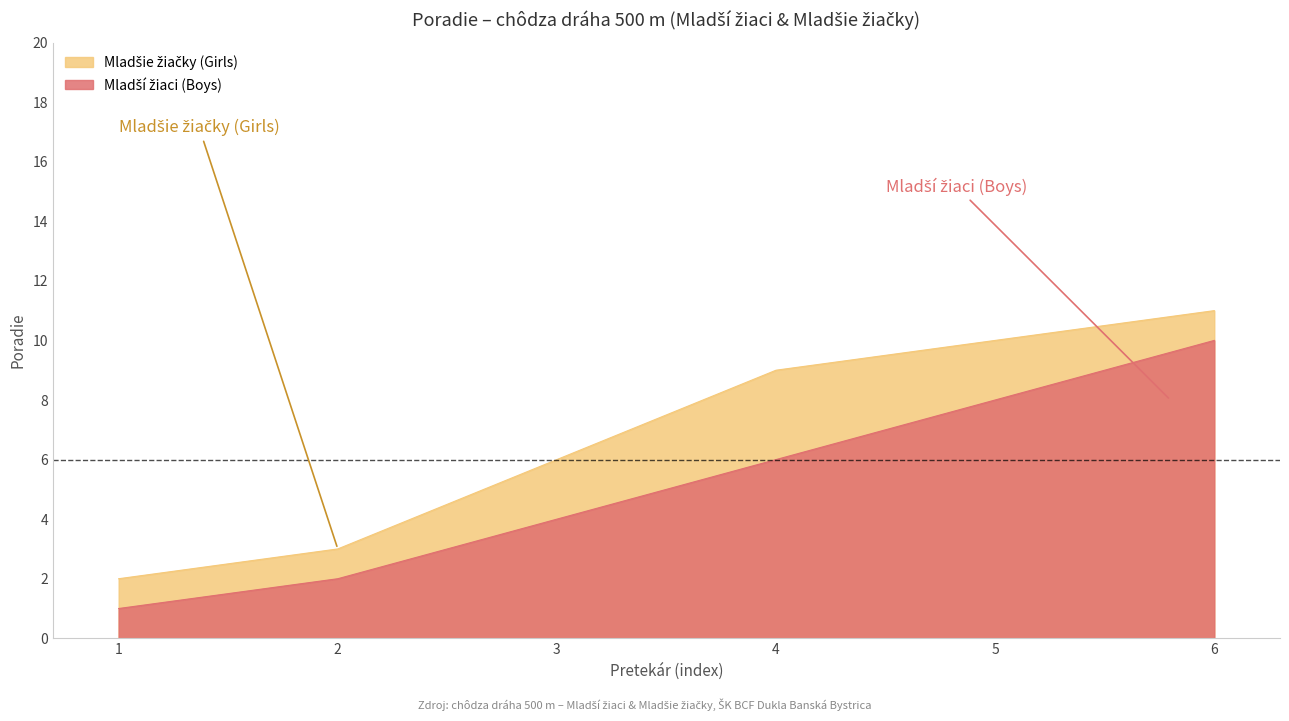

What are all the series names shown in the legend?

Mladší žiaci (Boys), Mladšie žiačky (Girls)